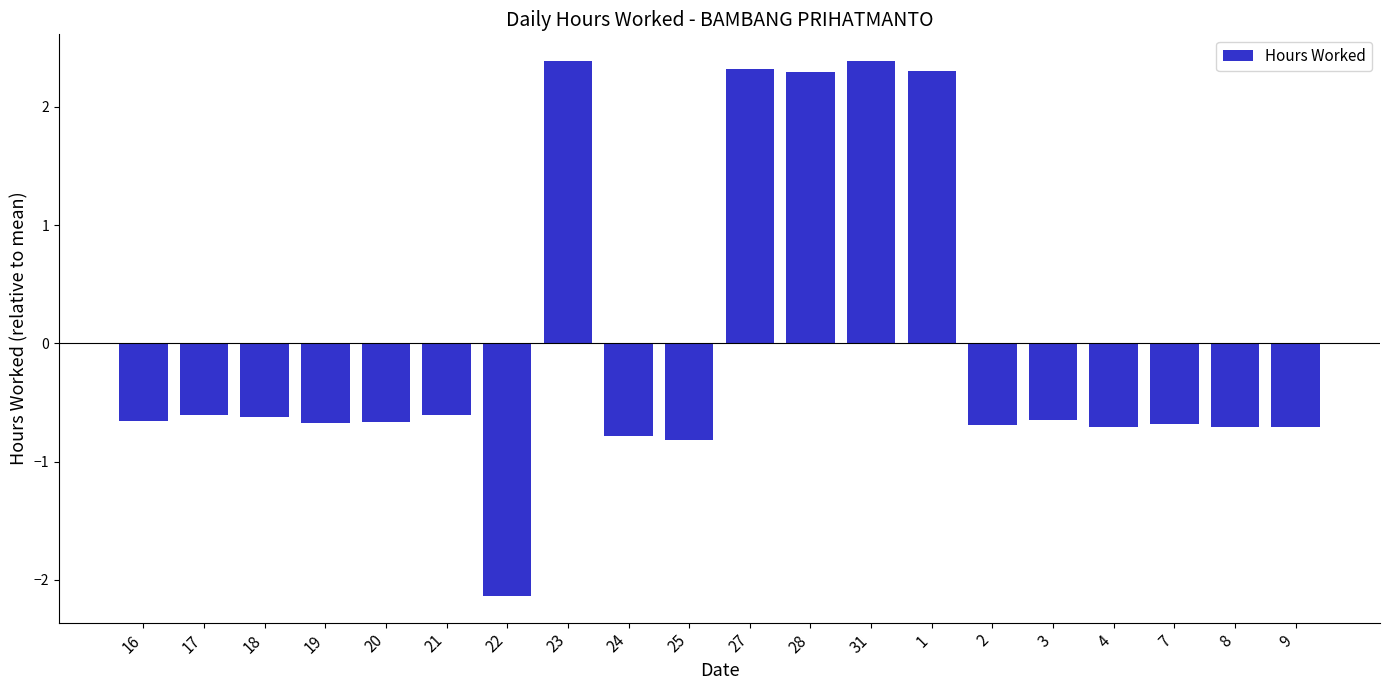

What is the smallest value displayed?

-2.1